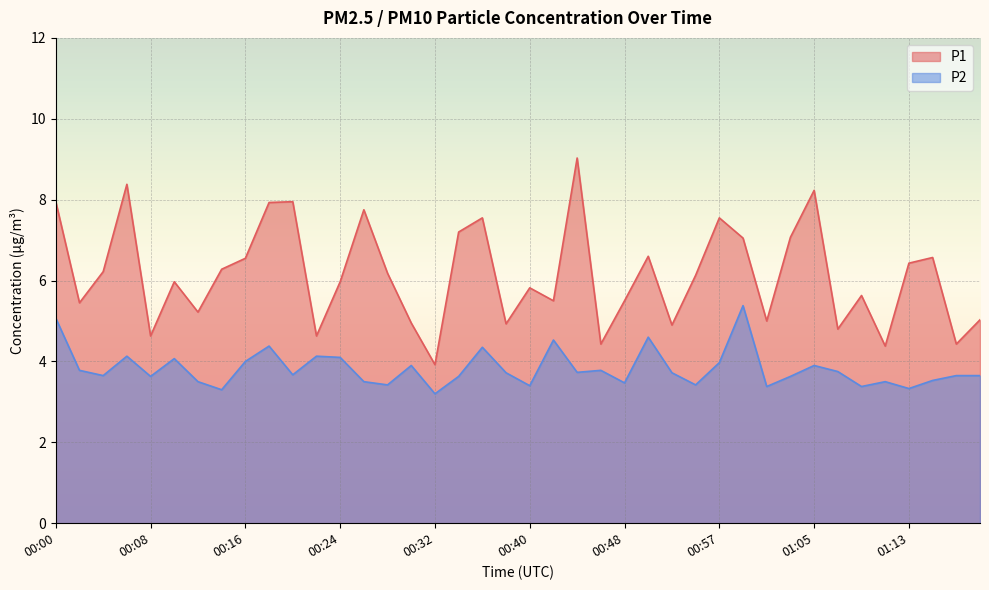

Rank the series by their maximum value, from lowest to highest.

P2, P1